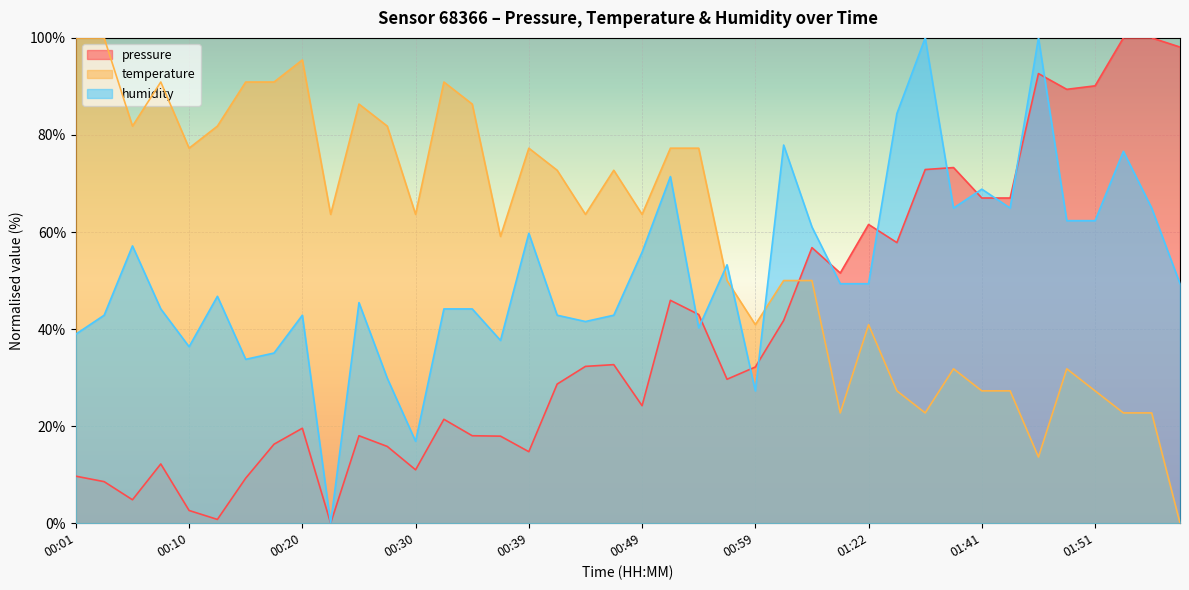

Which label corresponds to the smallest value in the chart?

00:22